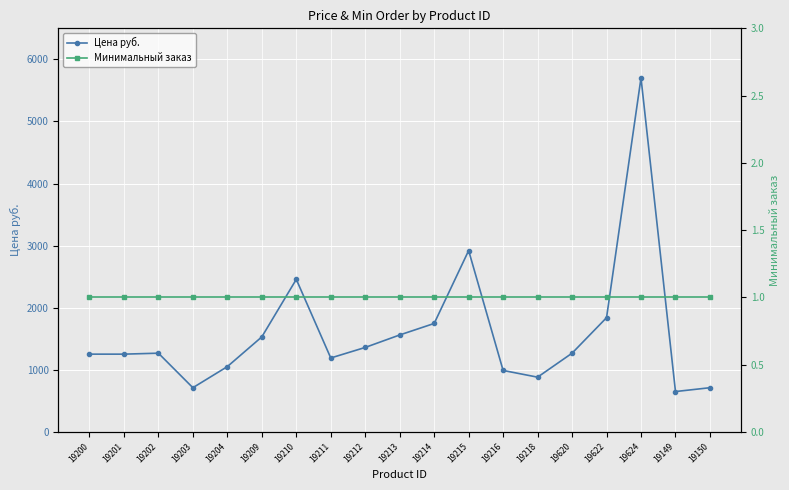

In Цена руб., how many points are higher than both neighbors (excluding endpoints)?

4